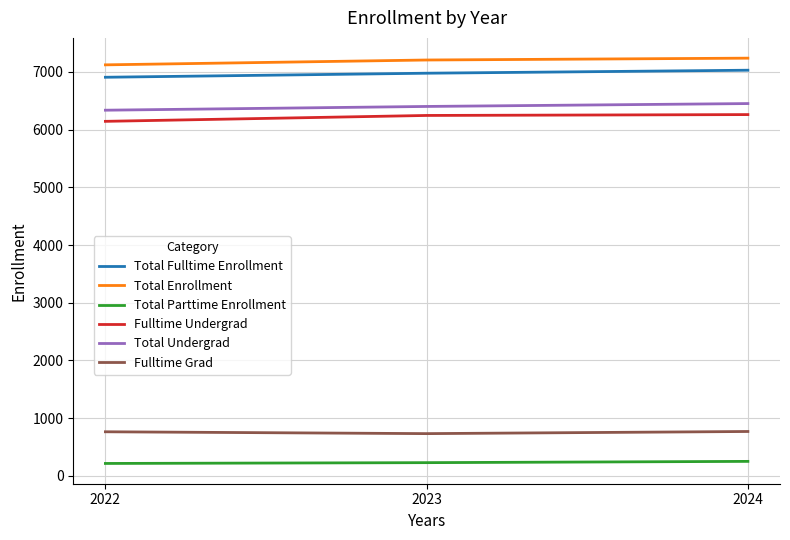

True or false: Total Parttime Enrollment has a value of 215 at 2022.

True